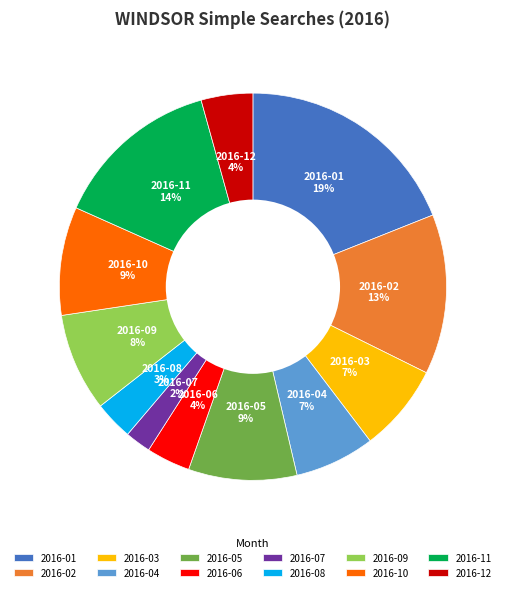

What percentage is the 2016-07 slice, to the nearest percent?

2%